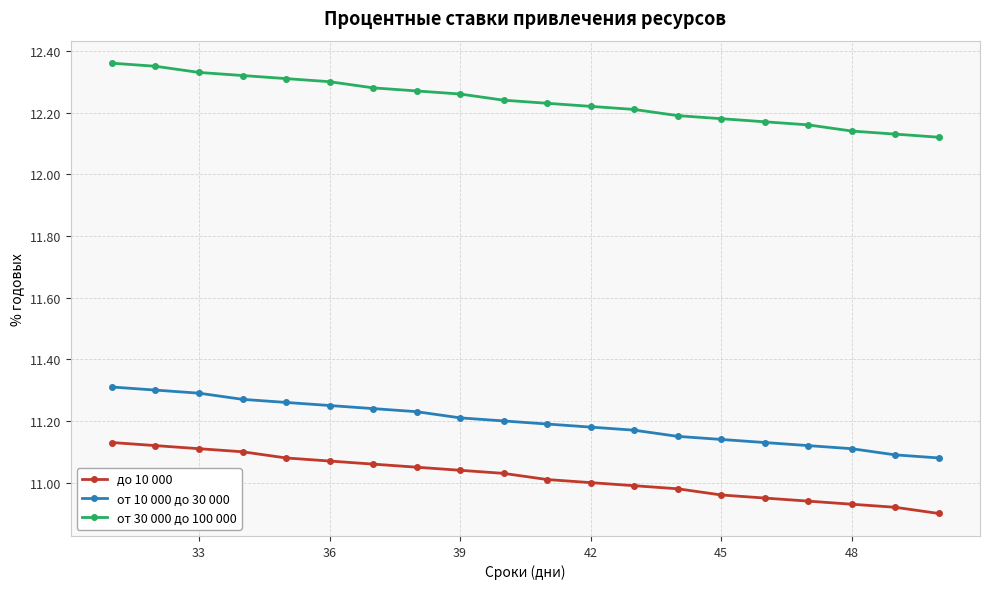

Rank the series by their maximum value, from lowest to highest.

до 10 000, от 10 000 до 30 000, от 30 000 до 100 000